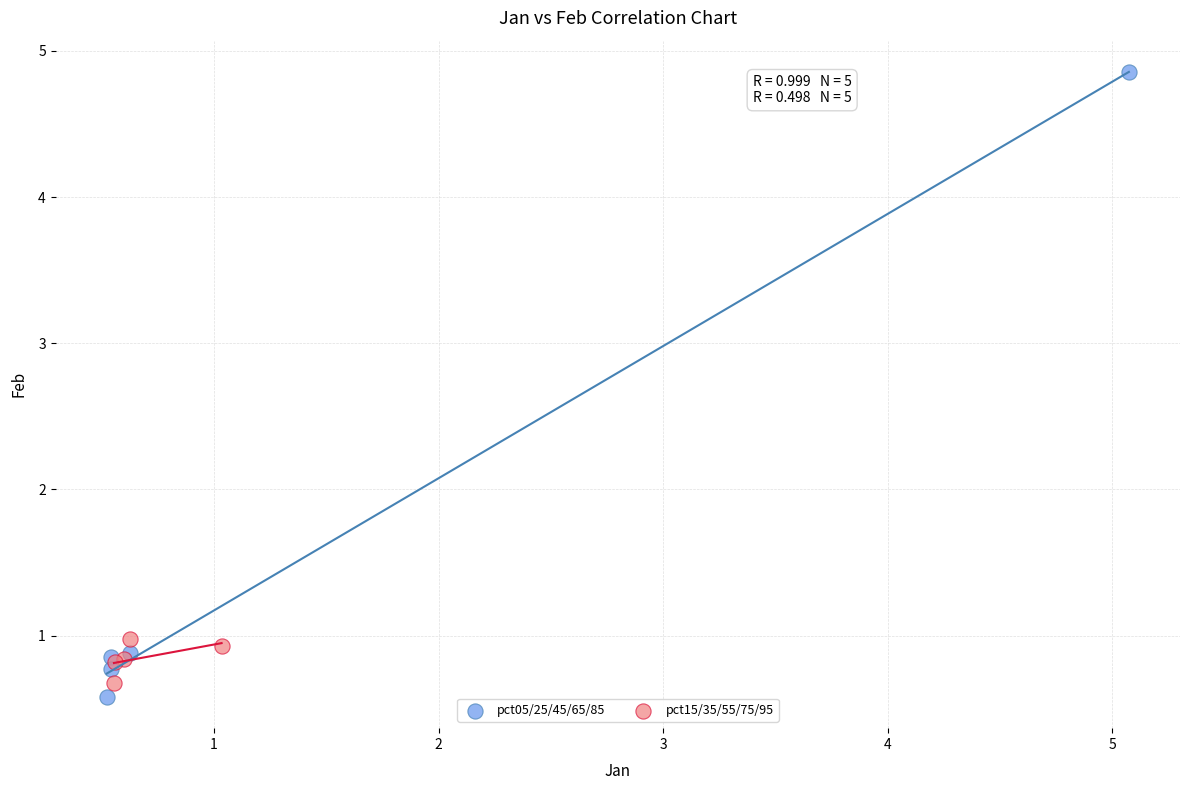

What are all the series names shown in the legend?

pct05/25/45/65/85, pct15/35/55/75/95